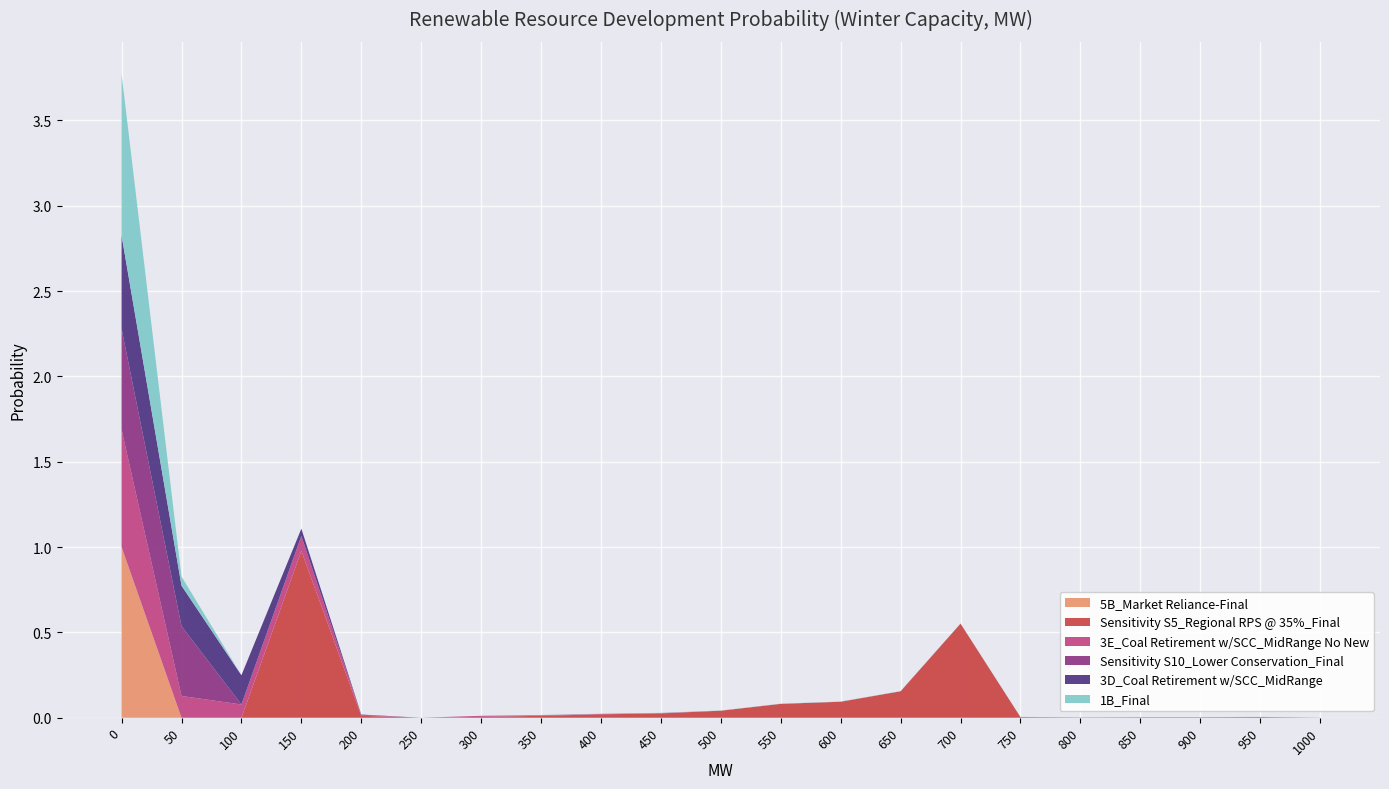

Reading left to right, what are all the values shown in this chart?

5B_Market Reliance-Final: 0=1.0	50=0.0	100=0.0	150=0.0	200=0.0	250=0.0	300=0.0	350=0.0	400=0.0	450=0.0	500=0.0	550=0.0	600=0.0	650=0.0	700=0.0	750=0.0	800=0.0	850=0.0	900=0.0	950=0.0	1000=0.0
Sensitivity S5_Regional RPS @ 35%_Final: 0=0.0	50=0.0	100=0.0	150=1.0	200=0.0	250=0.0	300=0.0	350=0.0	400=0.0	450=0.0	500=0.0	550=0.1	600=0.1	650=0.2	700=0.6	750=0.0	800=0.0	850=0.0	900=0.0	950=0.0	1000=0.0
3E_Coal Retirement w/SCC_MidRange No New: 0=0.7	50=0.1	100=0.1	150=0.1	200=0.0	250=0.0	300=0.0	350=0.0	400=0.0	450=0.0	500=0.0	550=0.0	600=0.0	650=0.0	700=0.0	750=0.0	800=0.0	850=0.0	900=0.0	950=0.0	1000=0.0
Sensitivity S10_Lower Conservation_Final: 0=0.6	50=0.4	100=0.0	150=0.0	200=0.0	250=0.0	300=0.0	350=0.0	400=0.0	450=0.0	500=0.0	550=0.0	600=0.0	650=0.0	700=0.0	750=0.0	800=0.0	850=0.0	900=0.0	950=0.0	1000=0.0
3D_Coal Retirement w/SCC_MidRange: 0=0.5	50=0.2	100=0.2	150=0.0	200=0.0	250=0.0	300=0.0	350=0.0	400=0.0	450=0.0	500=0.0	550=0.0	600=0.0	650=0.0	700=0.0	750=0.0	800=0.0	850=0.0	900=0.0	950=0.0	1000=0.0
1B_Final: 0=0.9	50=0.1	100=0.0	150=0.0	200=0.0	250=0.0	300=0.0	350=0.0	400=0.0	450=0.0	500=0.0	550=0.0	600=0.0	650=0.0	700=0.0	750=0.0	800=0.0	850=0.0	900=0.0	950=0.0	1000=0.0